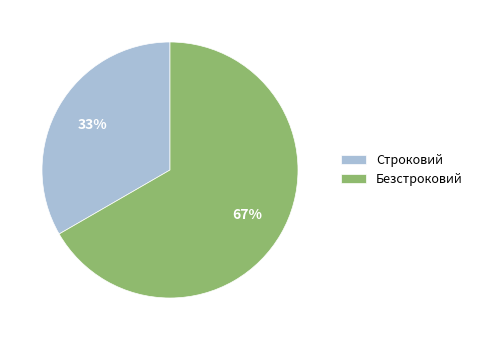

What is the smallest slice in the pie chart?

Строковий